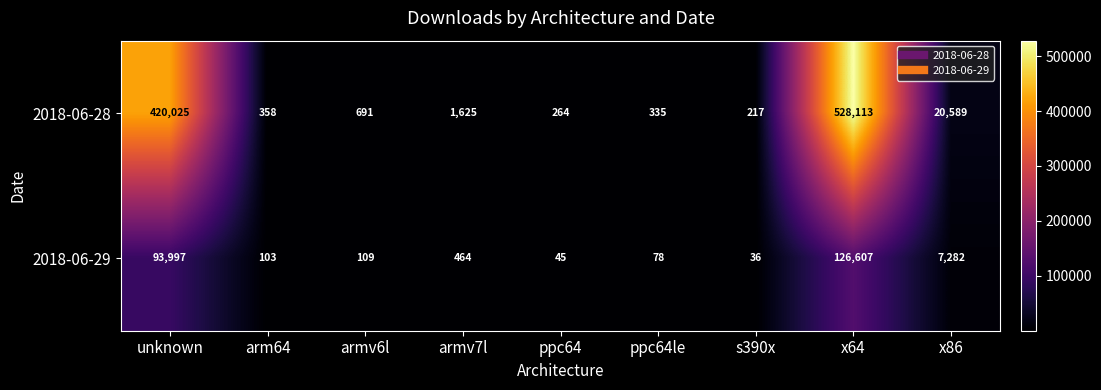

How many series are shown in this chart?

2